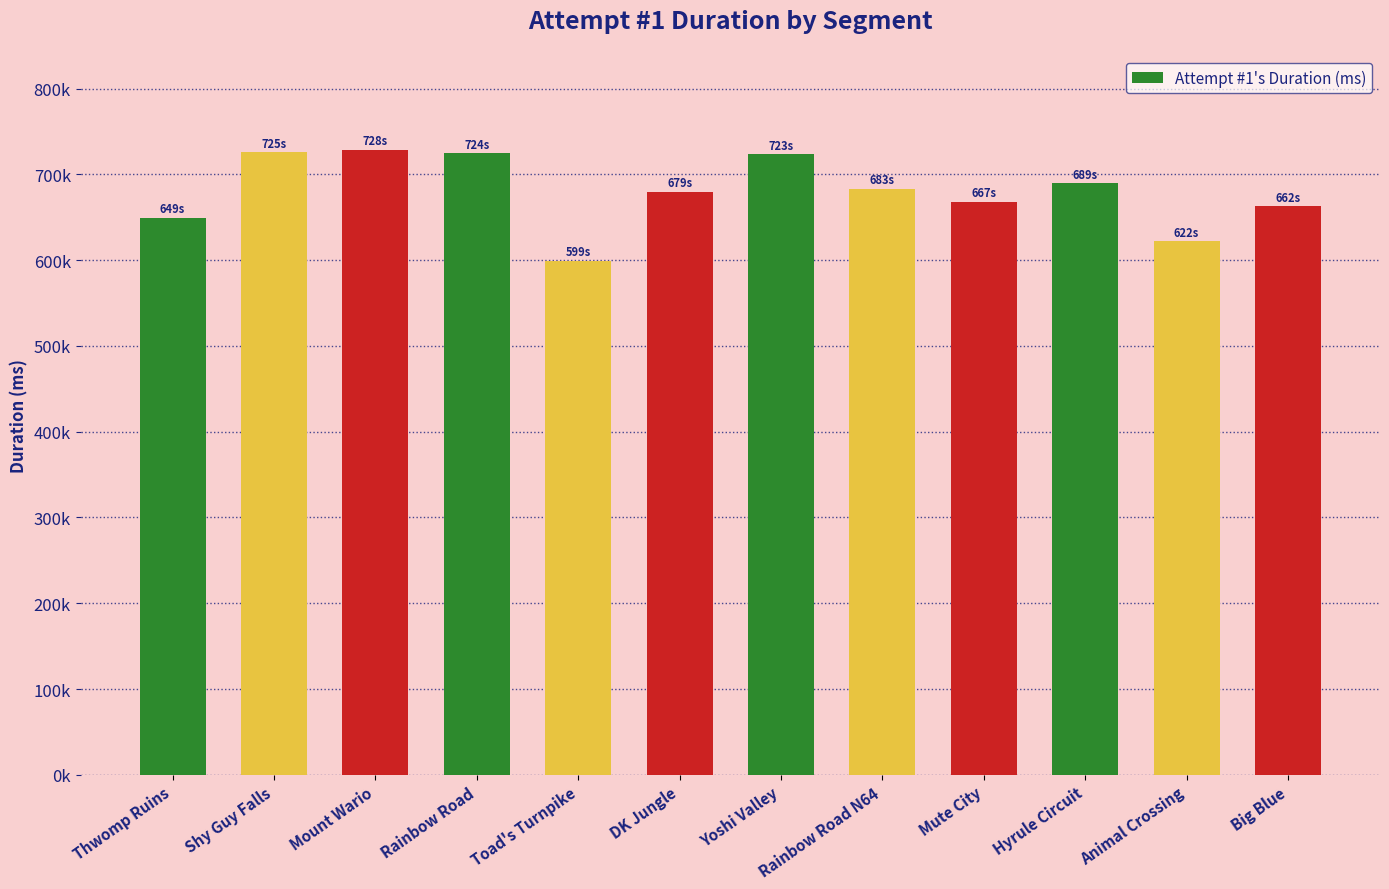

Are the bars horizontal?

No